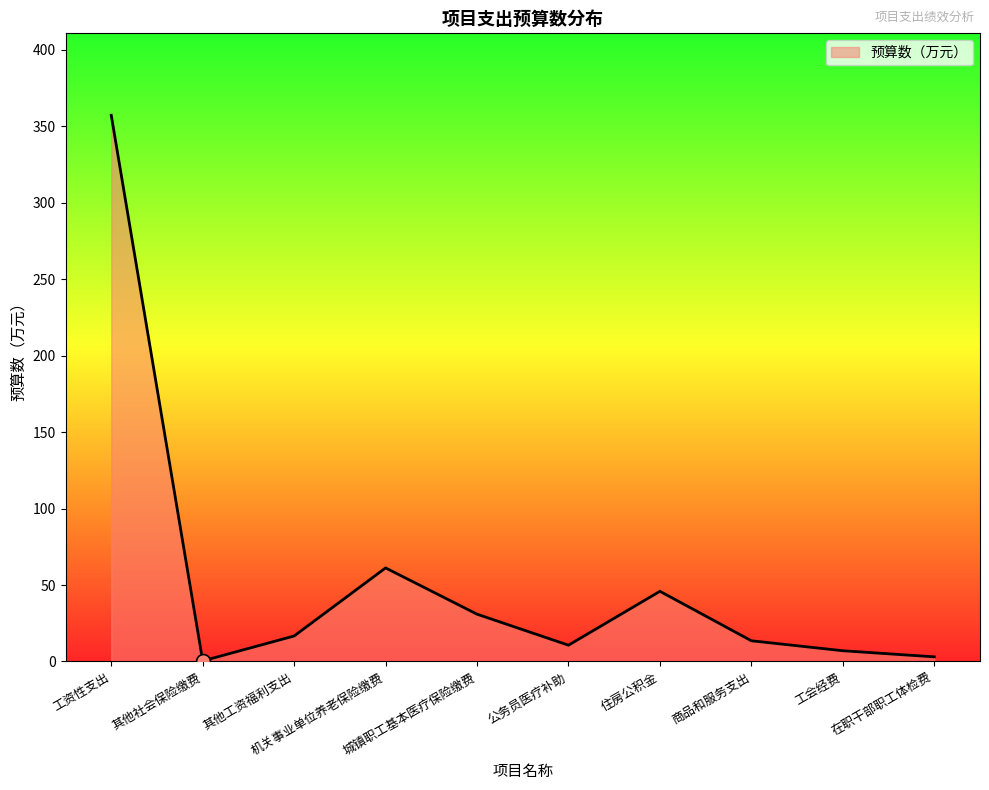

What is the difference between the maximum and minimum values?

356.9